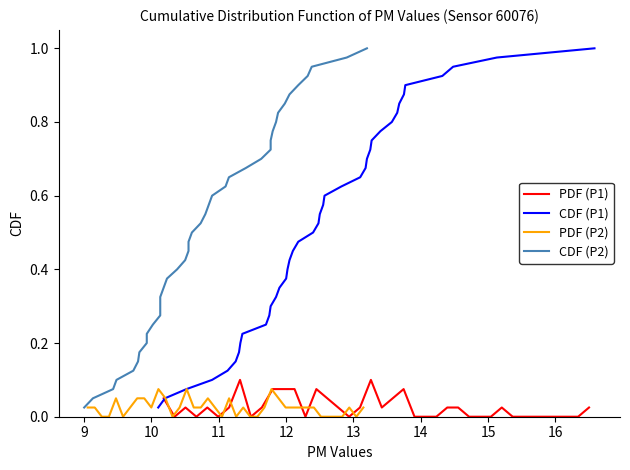

Which series has the largest total across all categories?

CDF (P1)